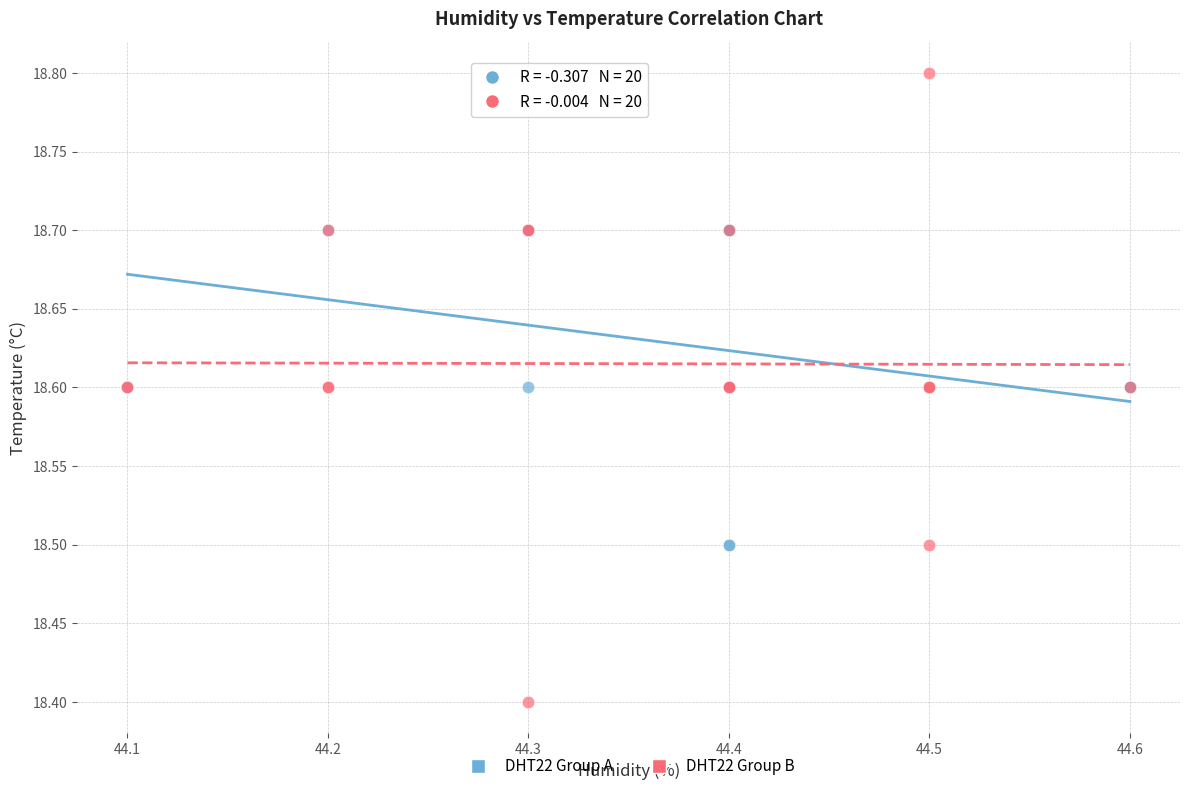

Which series contains the lowest Y value?

DHT22 Group B